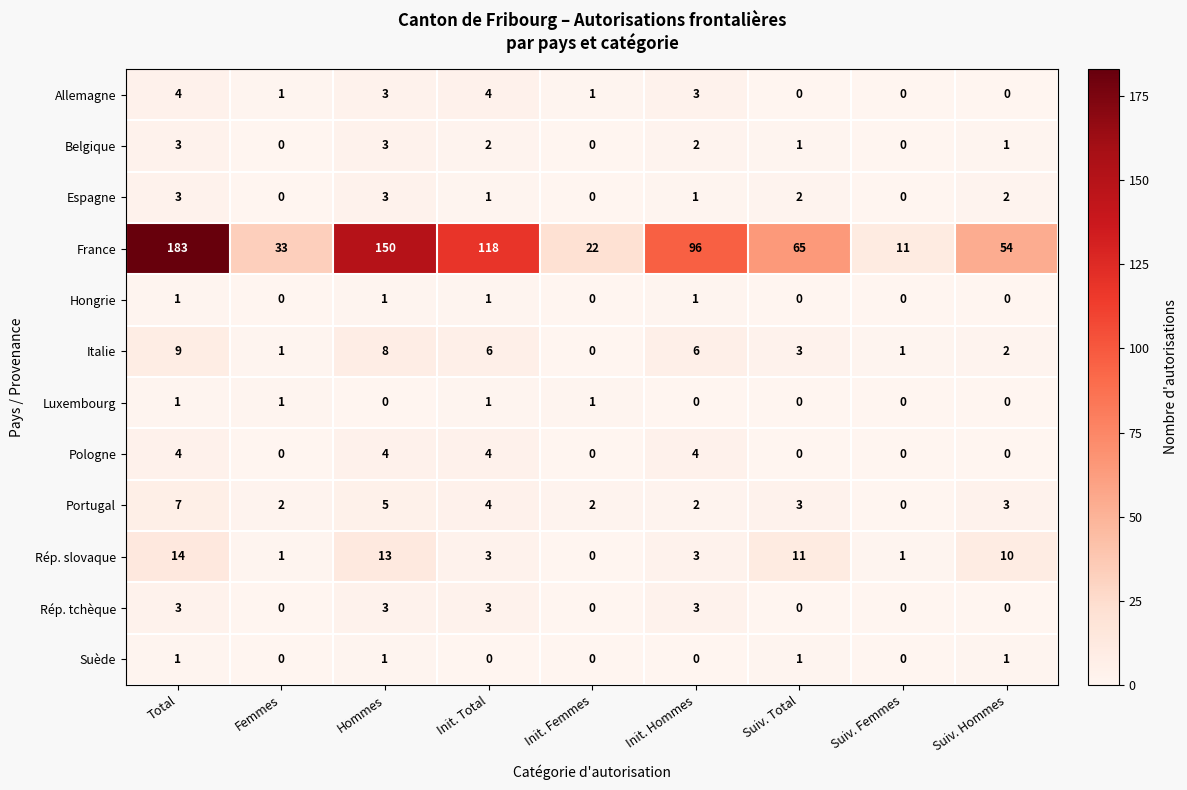

Which series has the largest total across all categories?

France